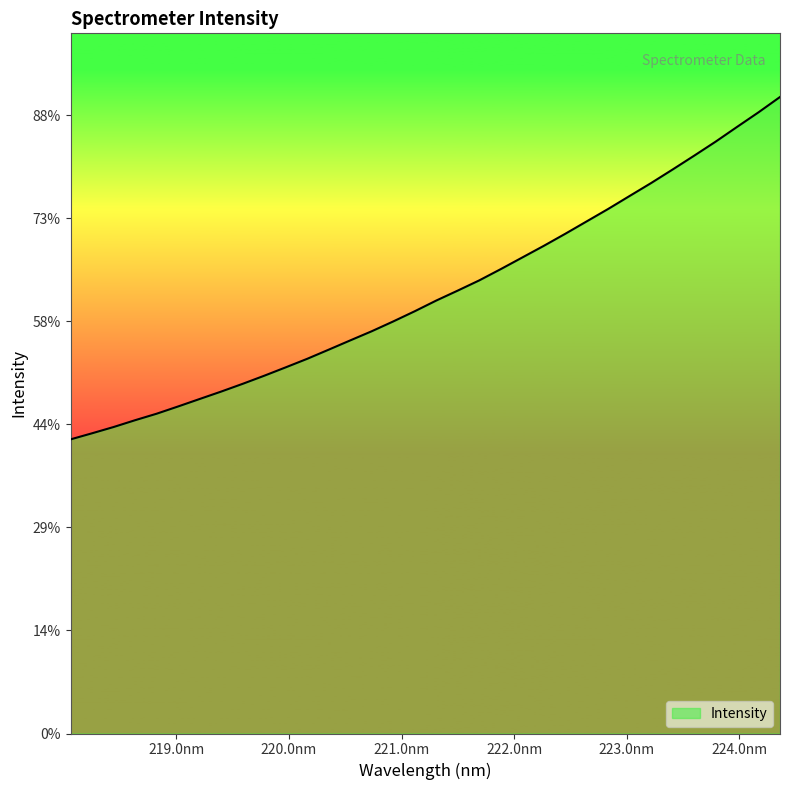

Does the chart have visible grid lines?

No